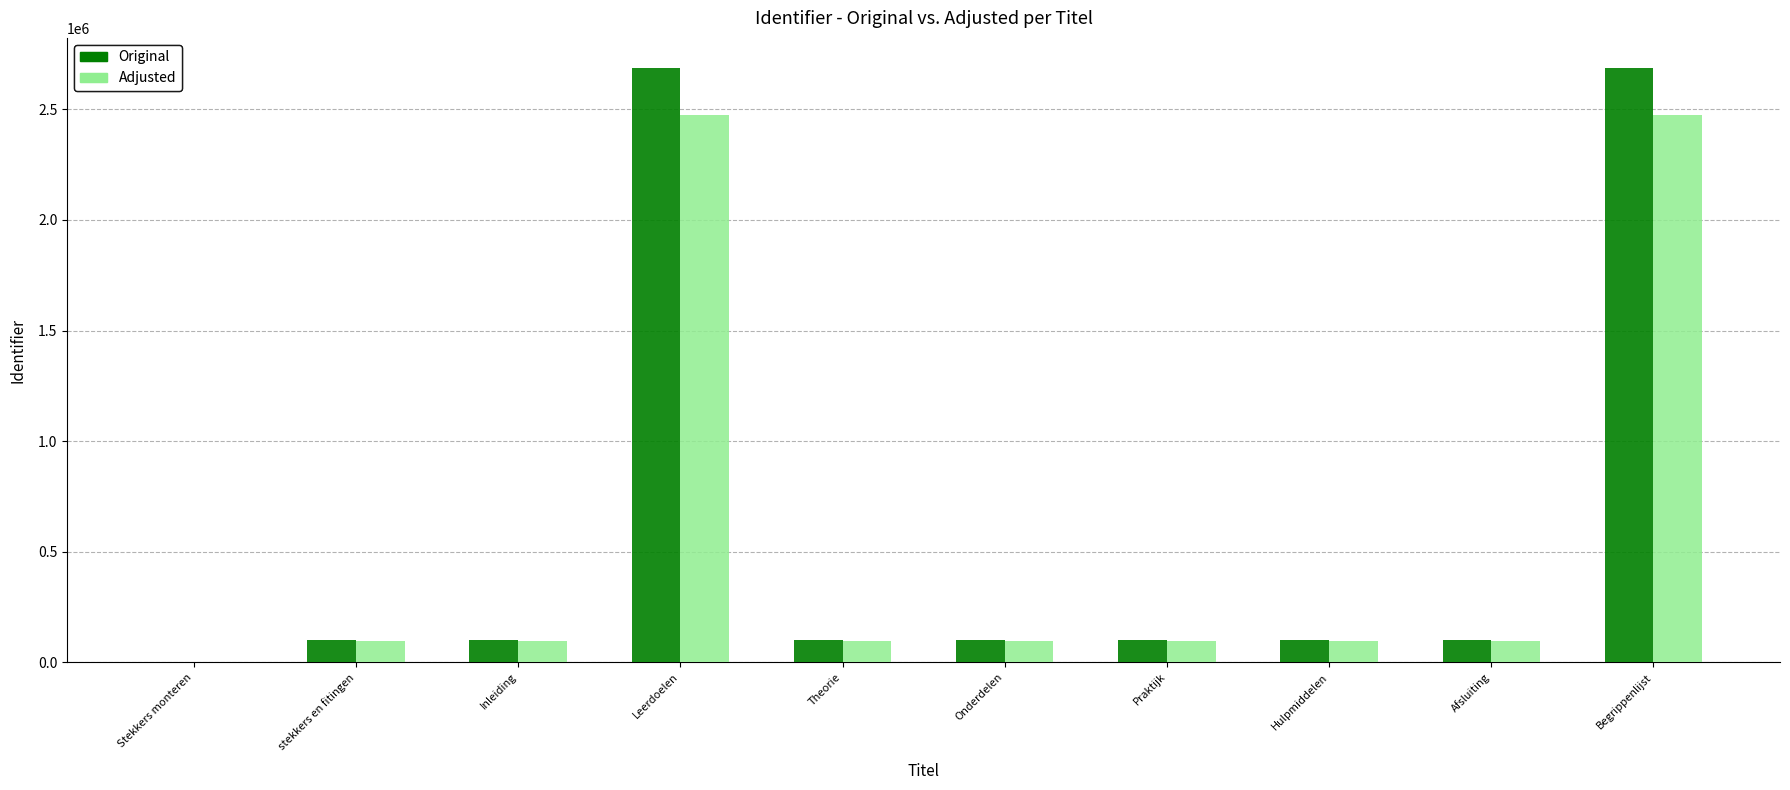

What is the sum of the Adjusted values at Leerdoelen and Onderdelen?

2567885.6